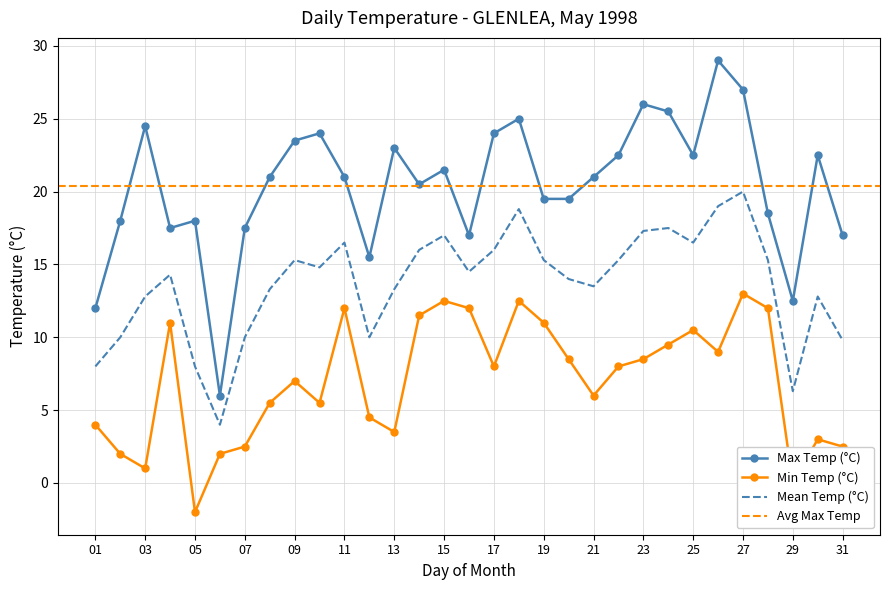

At which category does the chart reach its minimum across all series?

05